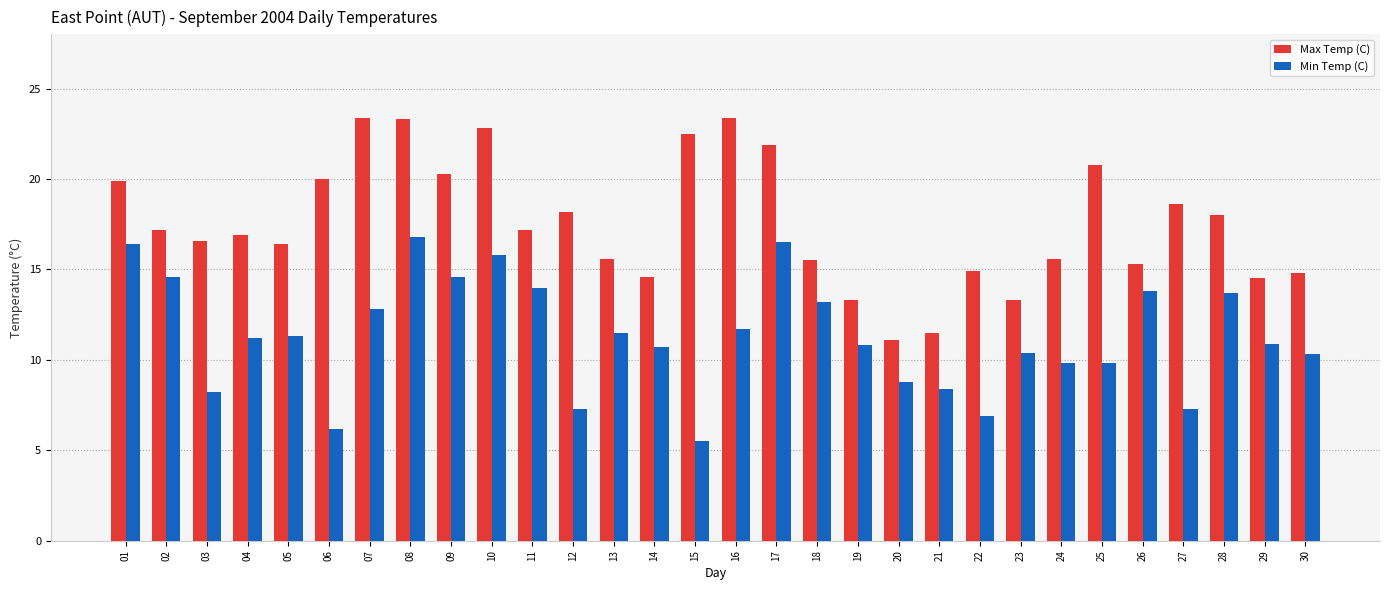

At 14, list the series in order from largest to smallest.

Max Temp (C), Min Temp (C)